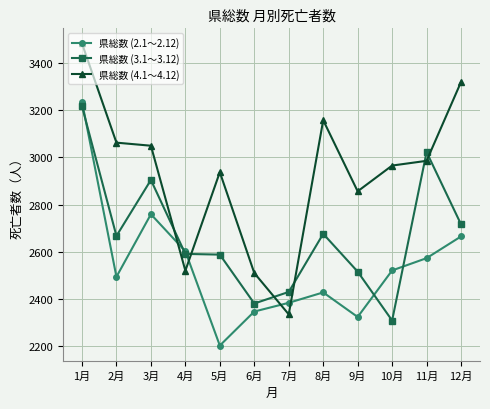

Rank the series by their average value, from lowest to highest.

県総数 (2.1～2.12), 県総数 (3.1～3.12), 県総数 (4.1～4.12)